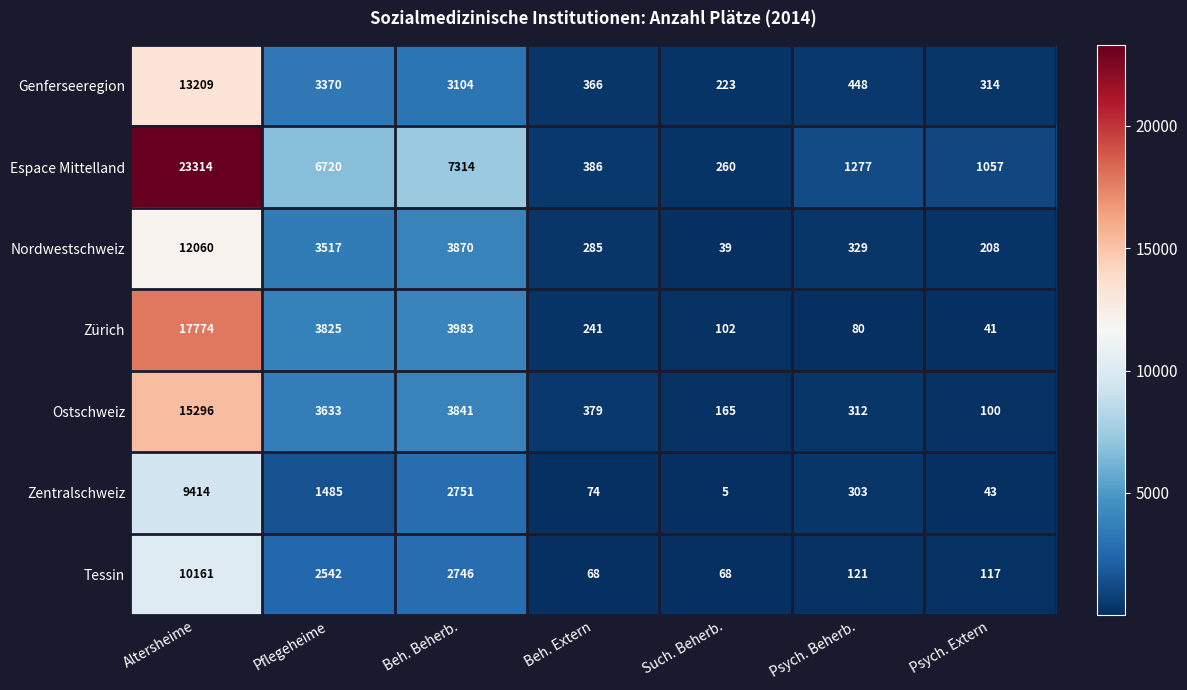

Which series has the largest total across all categories?

Espace Mittelland